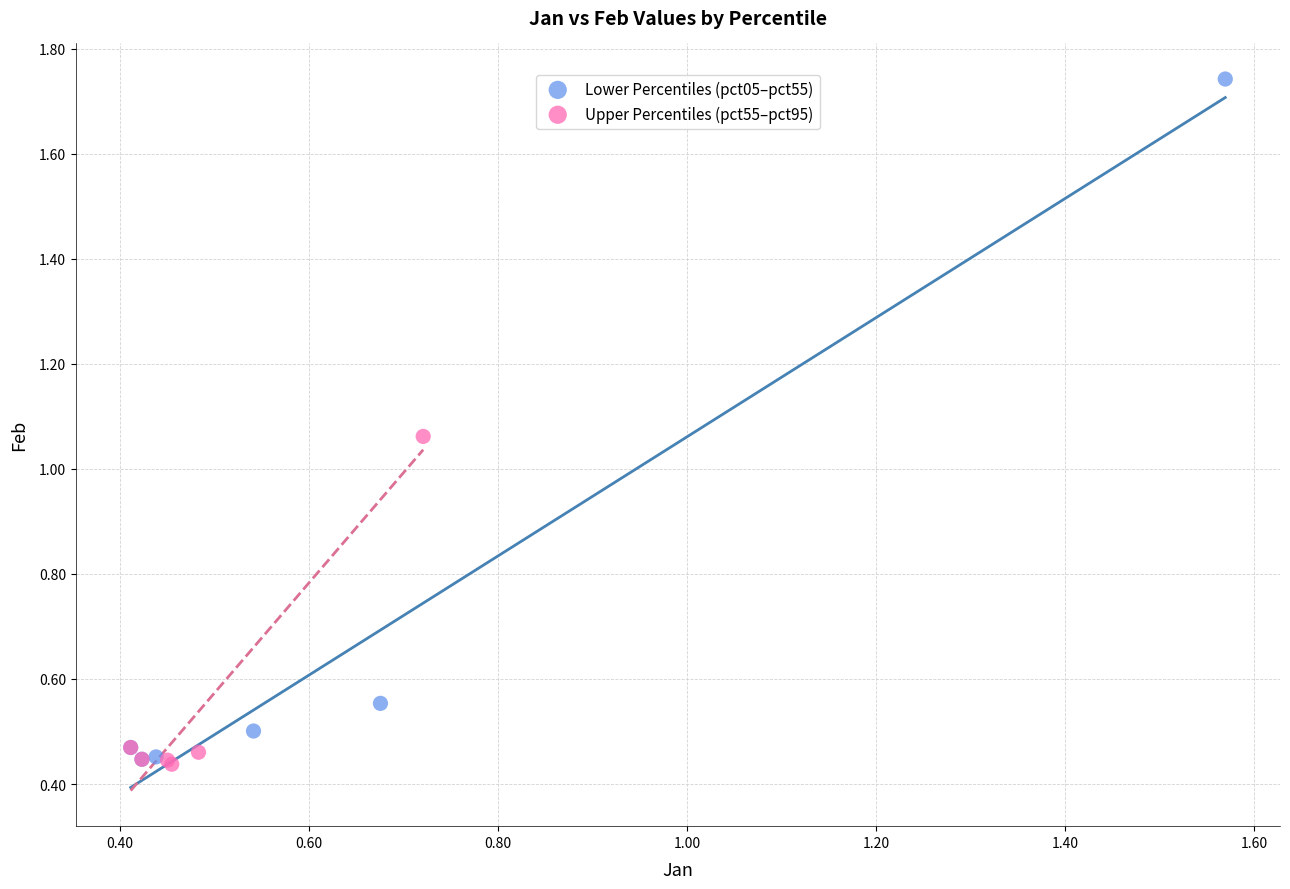

Which series reaches the maximum Y coordinate?

Lower Percentiles (pct05–pct55)